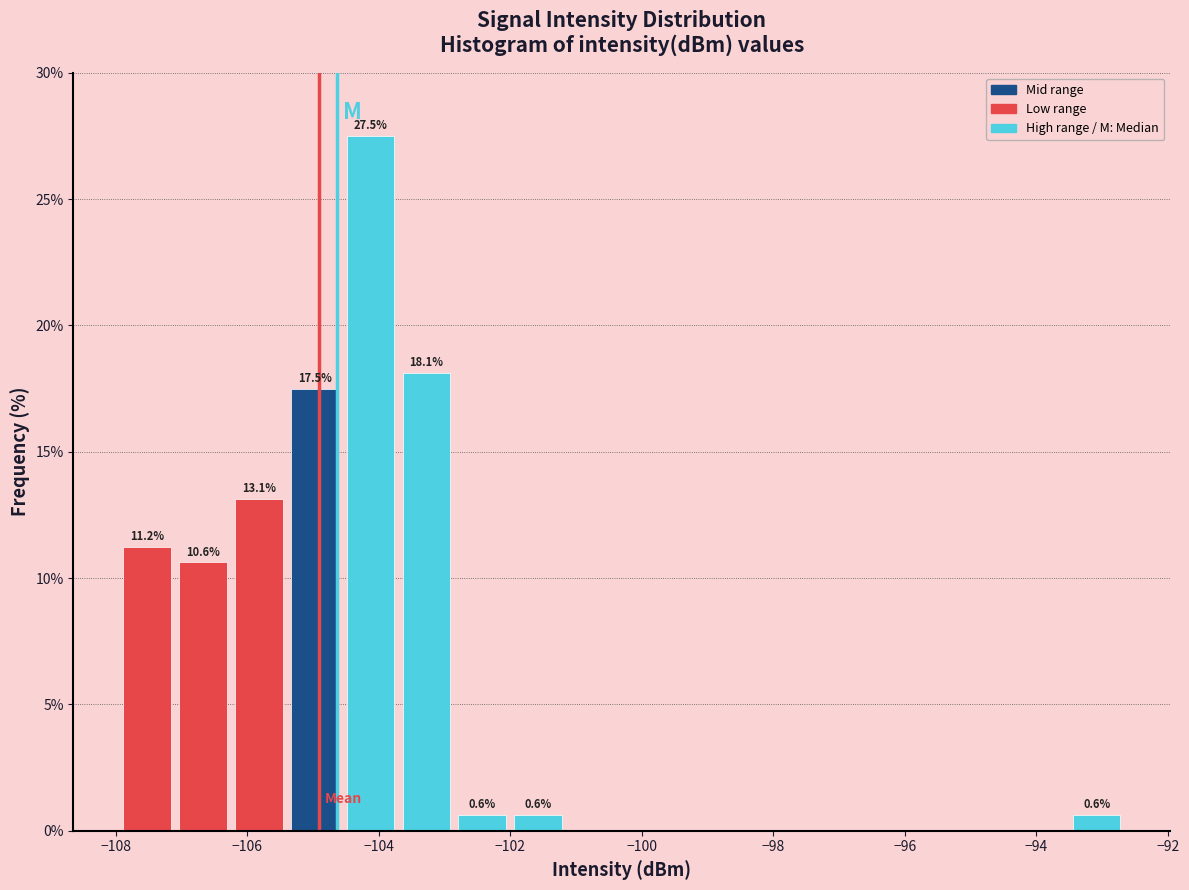

Over which range of the x-axis is the bar tallest?

-104.6 to -103.8